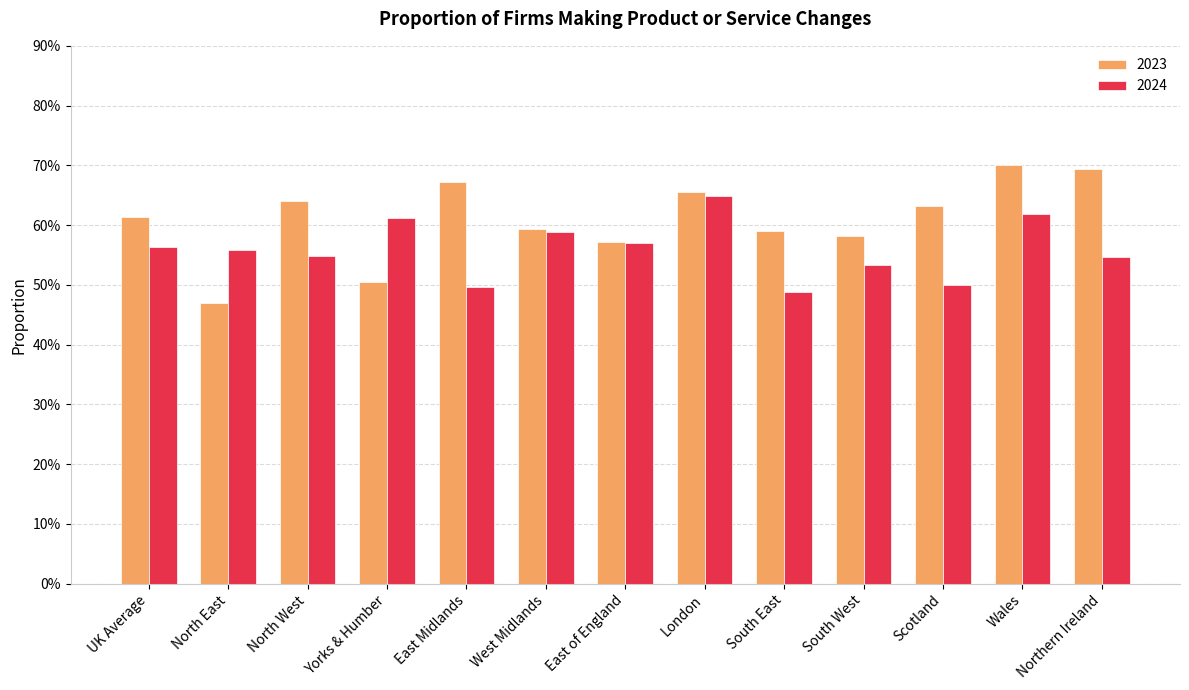

At which label is 2023 closest to 0?

North East